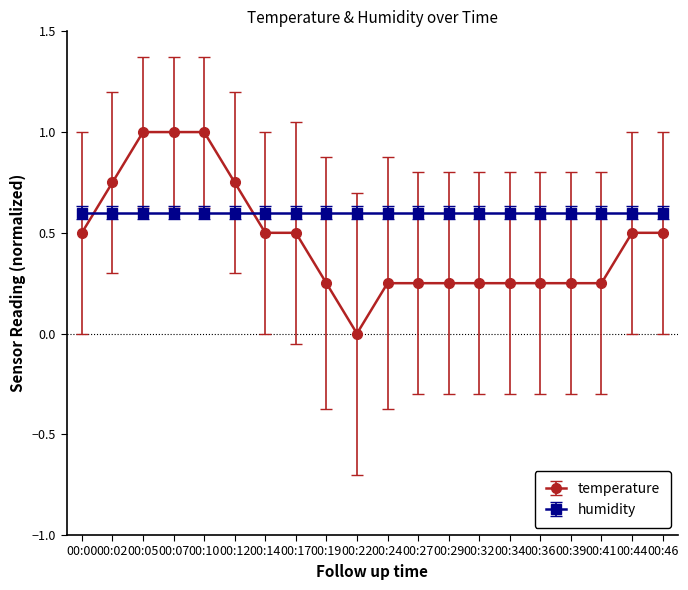

What is the maximum value for humidity?

0.6